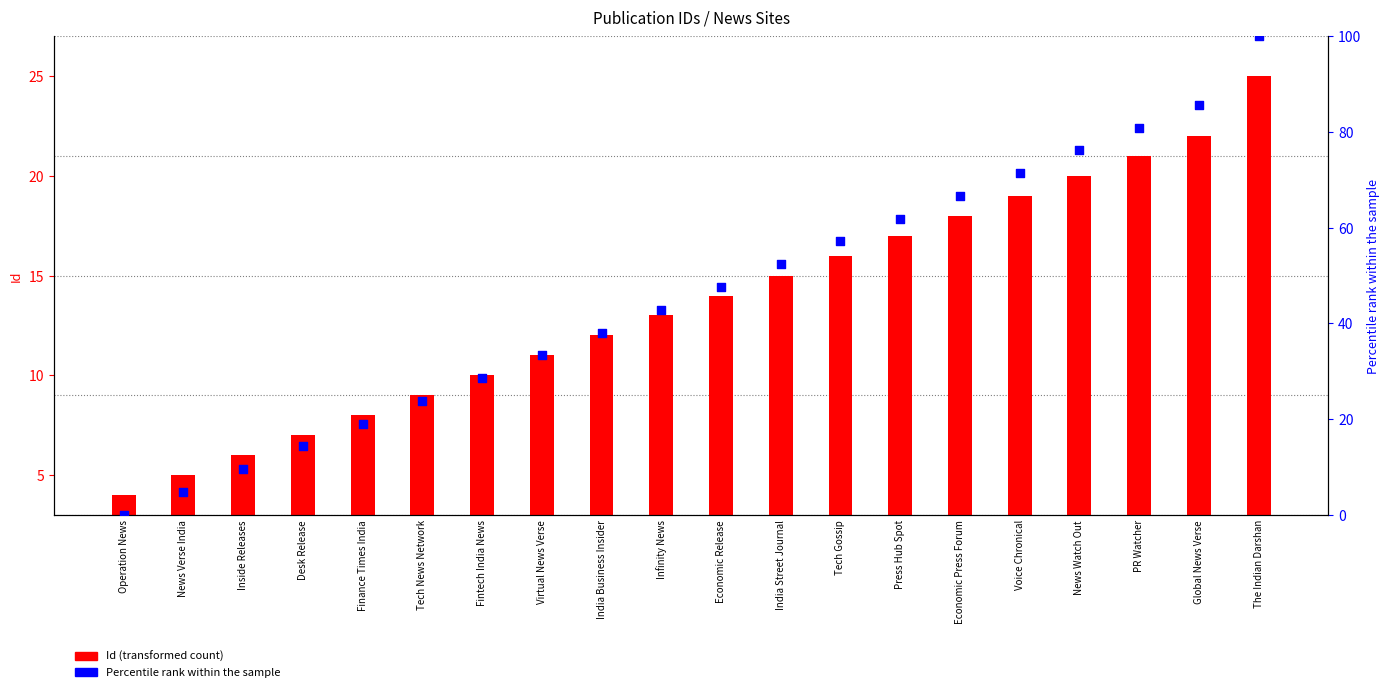

Which series reaches the minimum Y coordinate?

Percentile rank within the sample